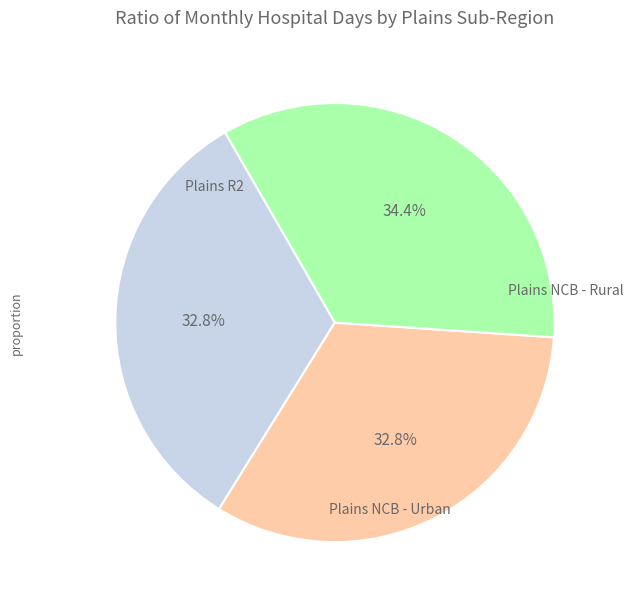

Does any single category account for the majority?

No